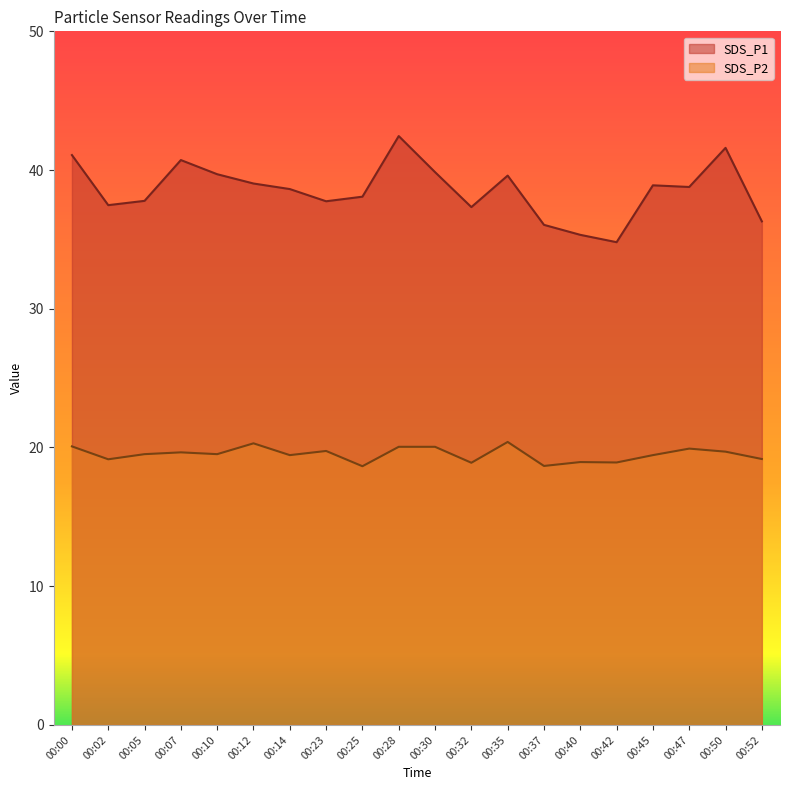

At which label does SDS_P1 reach its minimum?

00:42